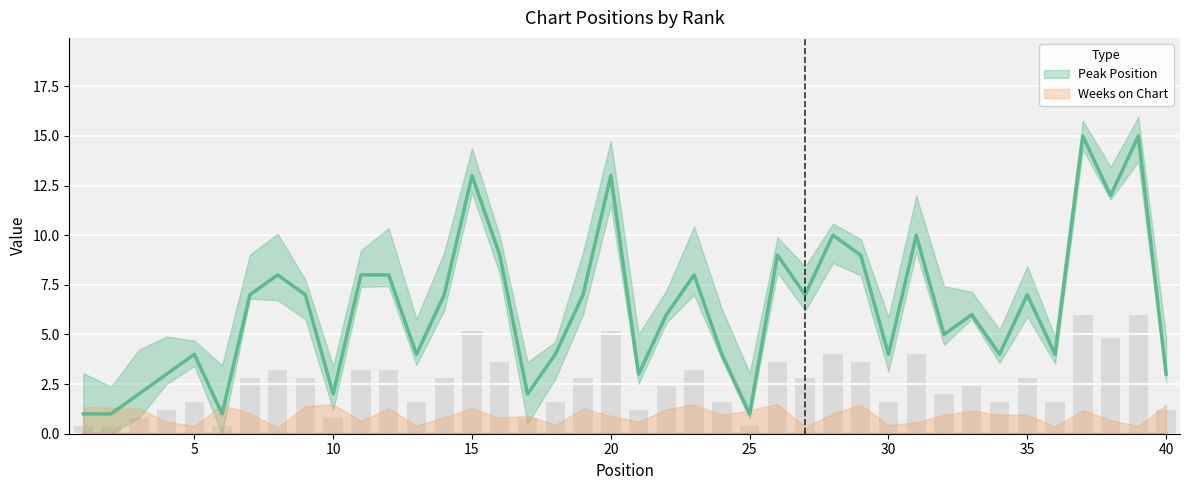

What is the difference between the values at 23 and 4?

5